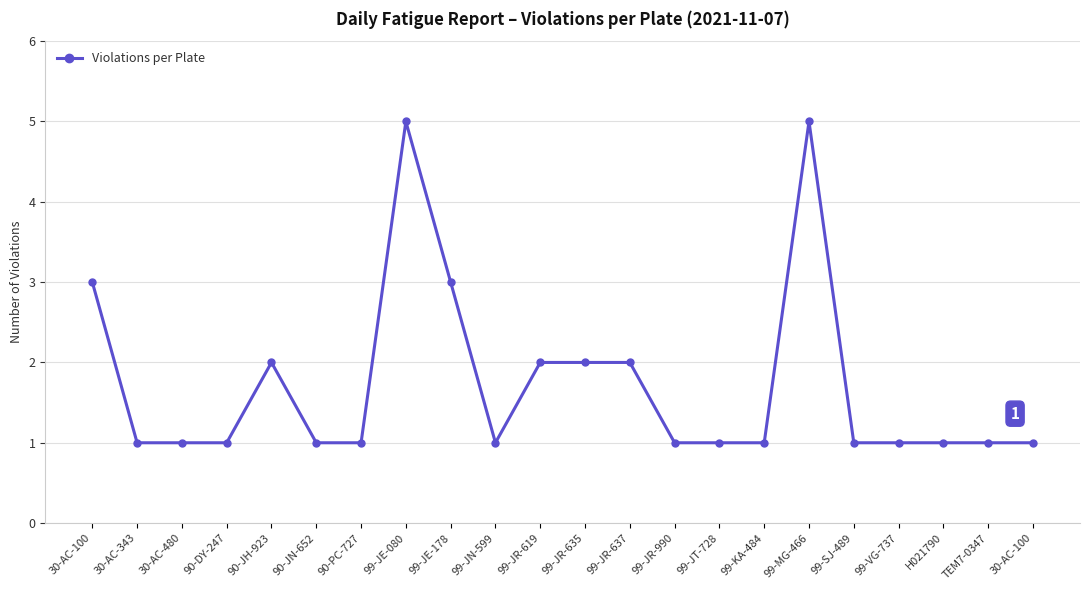

True or false: there are more than 1 points higher than both neighbors.

True